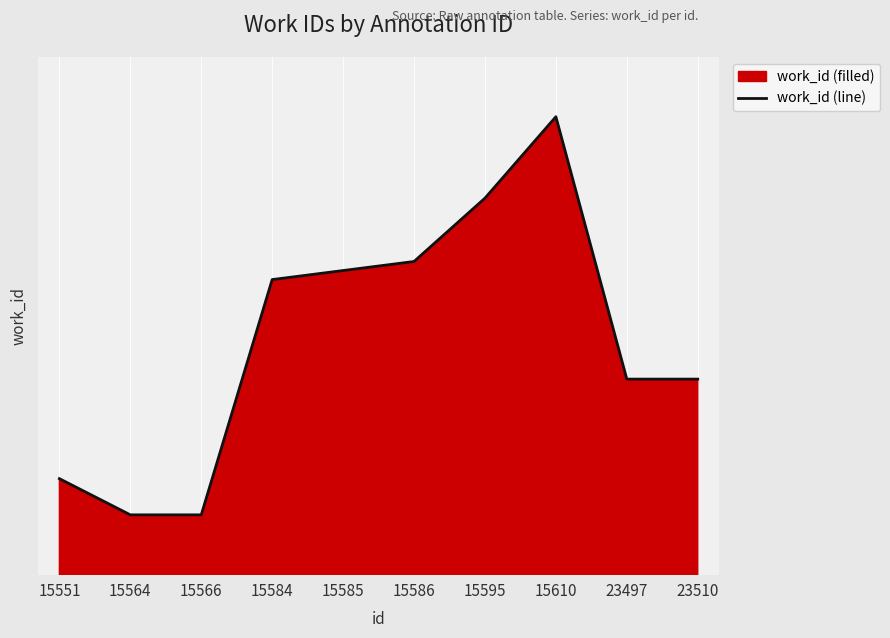

How many data points are less than 5852?

5